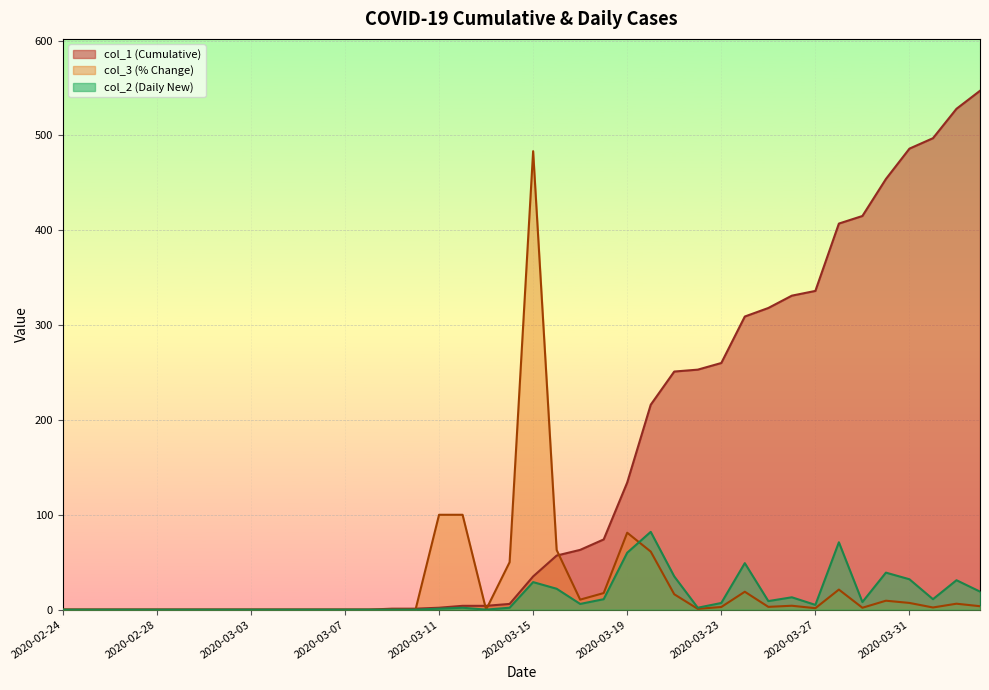

Is the value of col_1 at 2020-04-02 greater than the value of col_3 at 2020-03-08?

Yes